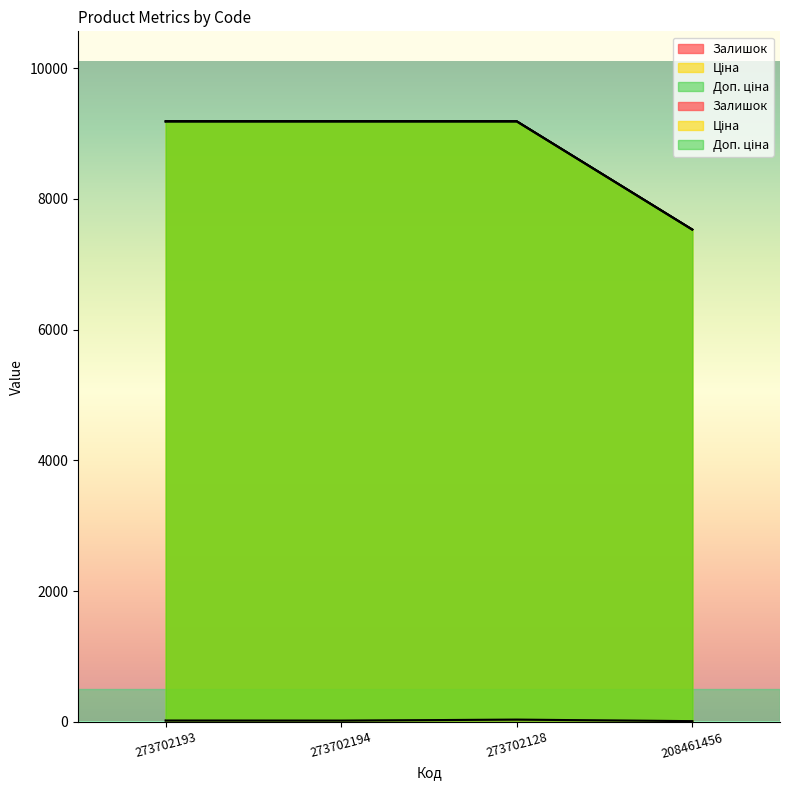

True or false: Залишок and Доп. ціна intersect in this chart.

False